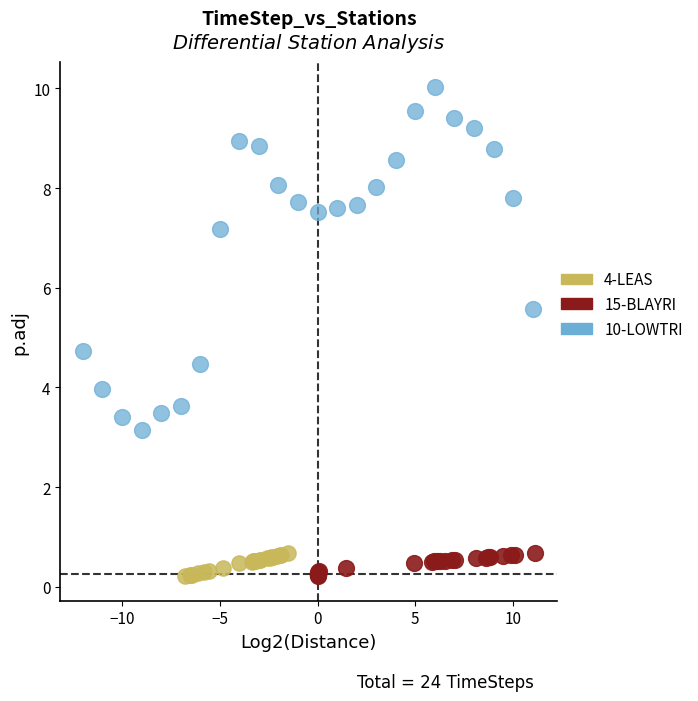

Which series reaches the maximum Y coordinate?

10-LOWTRI